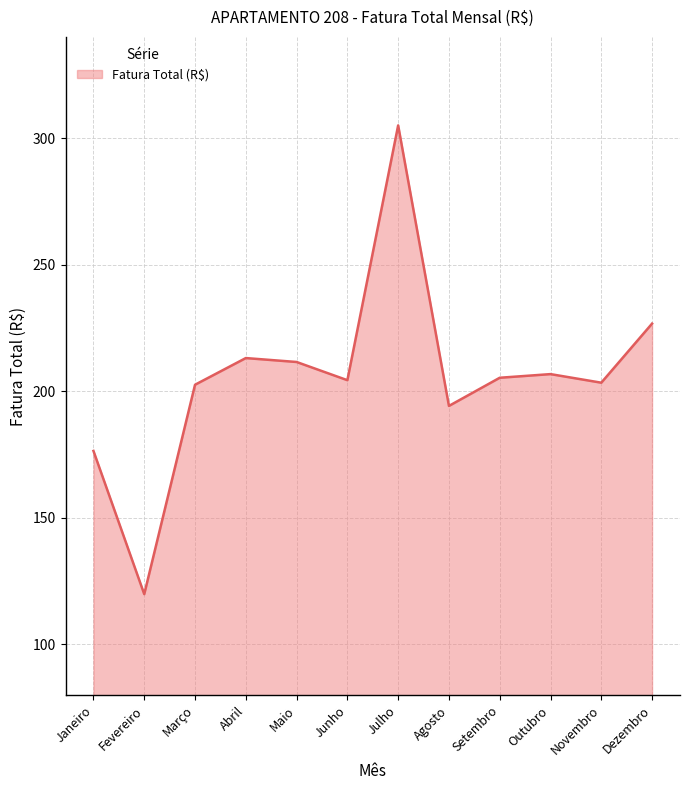

How many interior local peaks (higher than both neighbors) does the data have?

3